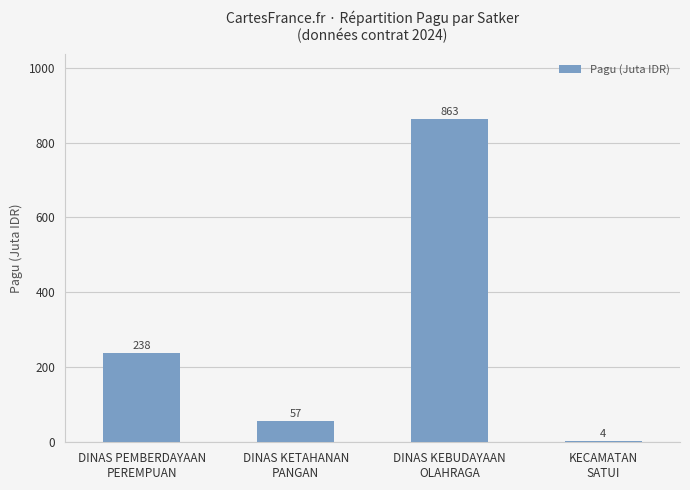

What position from the right is DINAS PEMBERDAYAAN
PEREMPUAN?

4